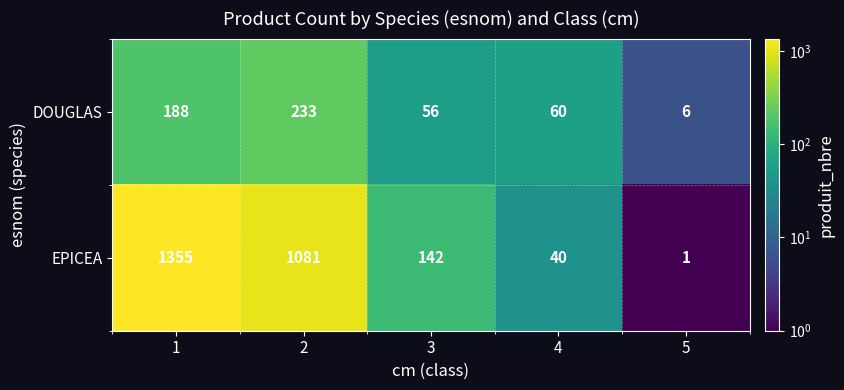

Reading right to left, what are all the values shown in this chart?

DOUGLAS: 6	60	56	233	188
EPICEA: 1	40	142	1081	1355